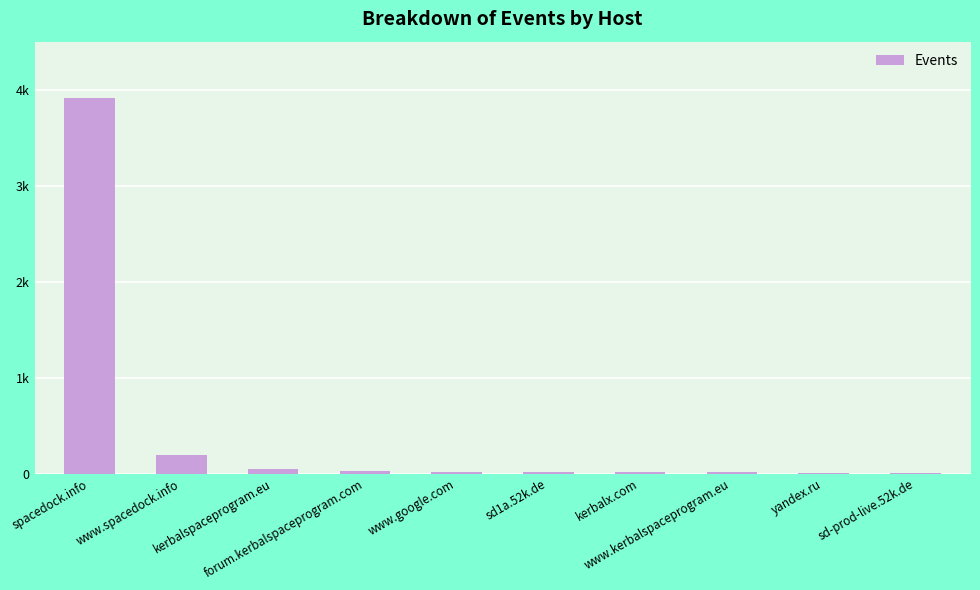

Are the bars horizontal?

No